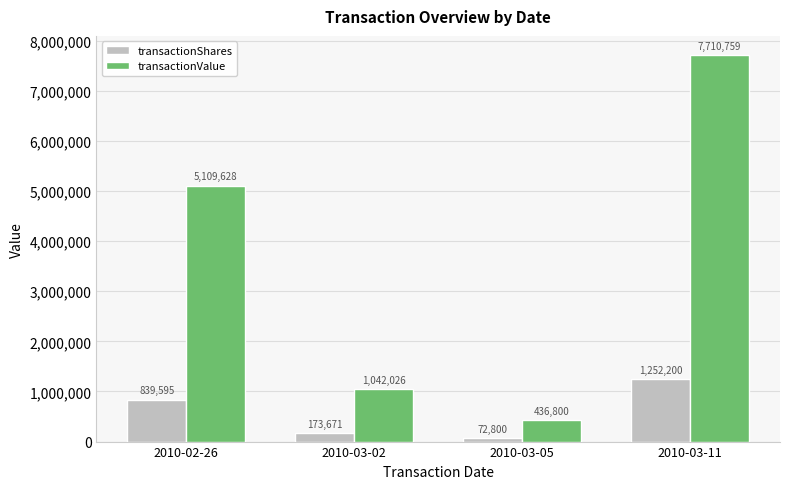

Which series has the largest total across all categories?

transactionValue